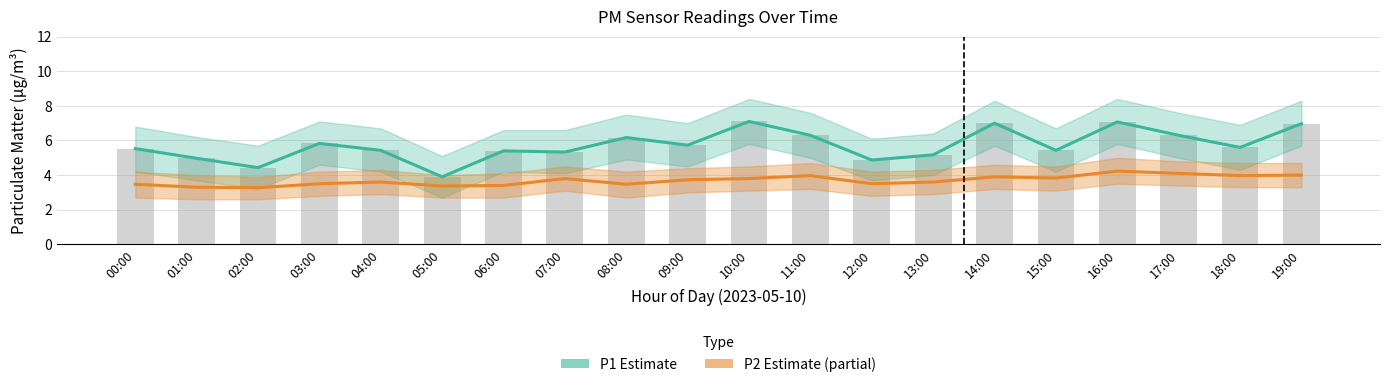

What is the label of the 18th bar from the left?

17:00